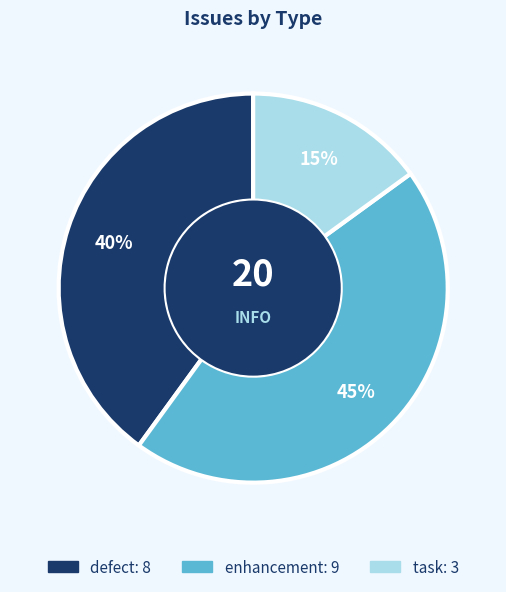

What is the ratio of the value at enhancement to the value at task?

3.0